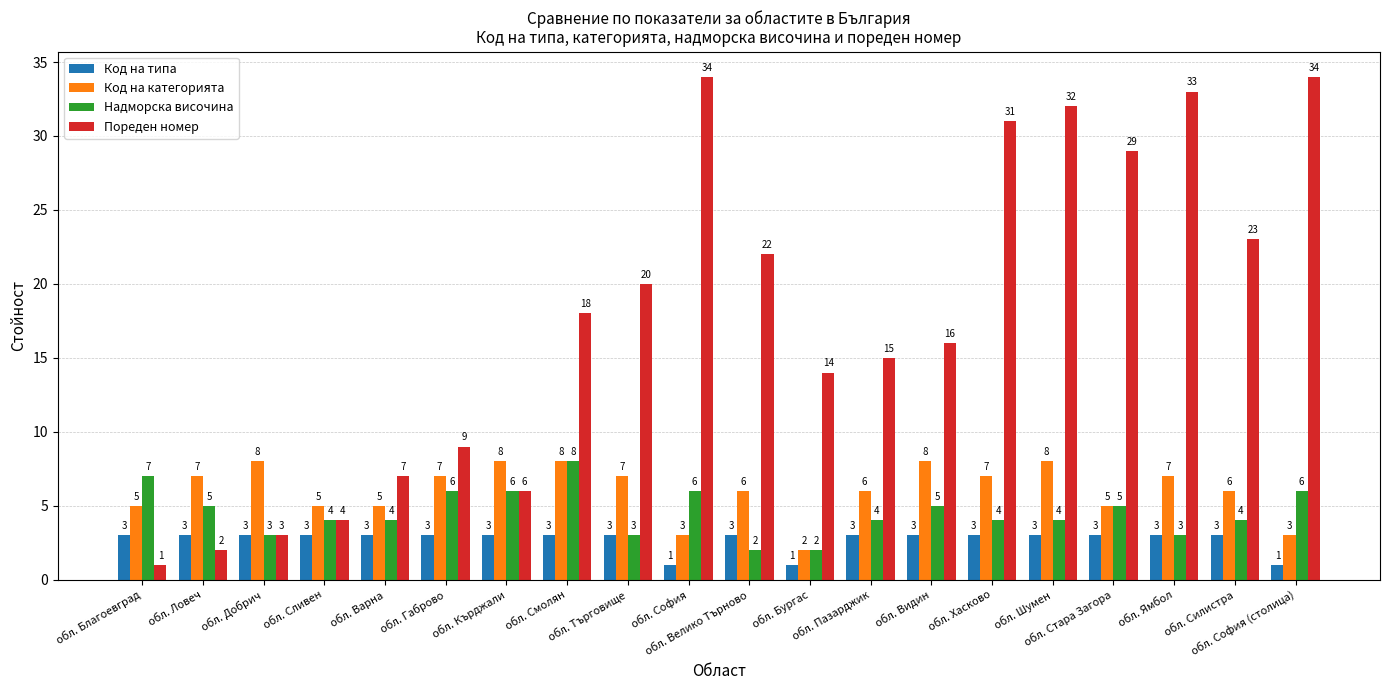

The Код на категорията series shows 6 at обл. Силистра. True or false?

True